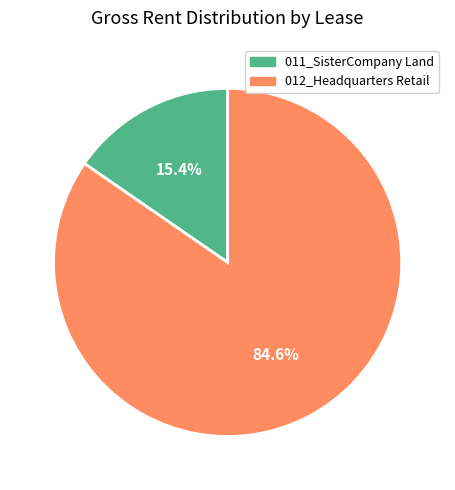

Rank the categories by value from highest to lowest.

012_Headquarters Retail, 011_SisterCompany Land